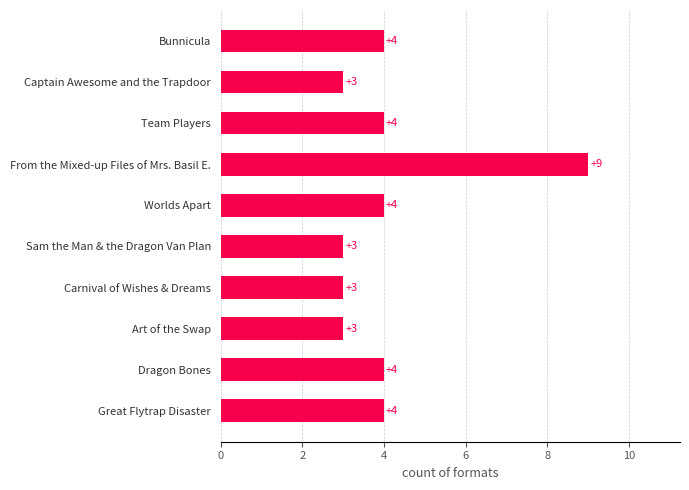

Approximately how many times larger is the value at Art of the Swap compared to Dragon Bones?

0.8